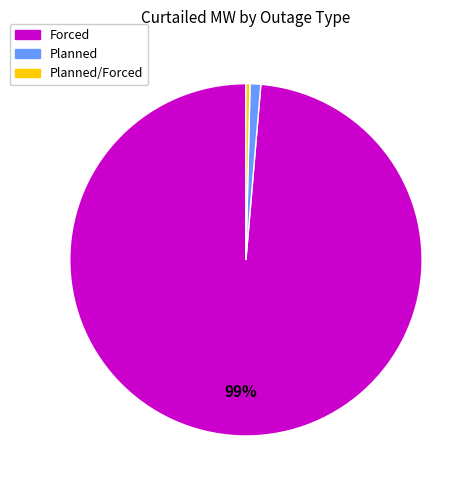

Does any single category account for the majority?

Yes